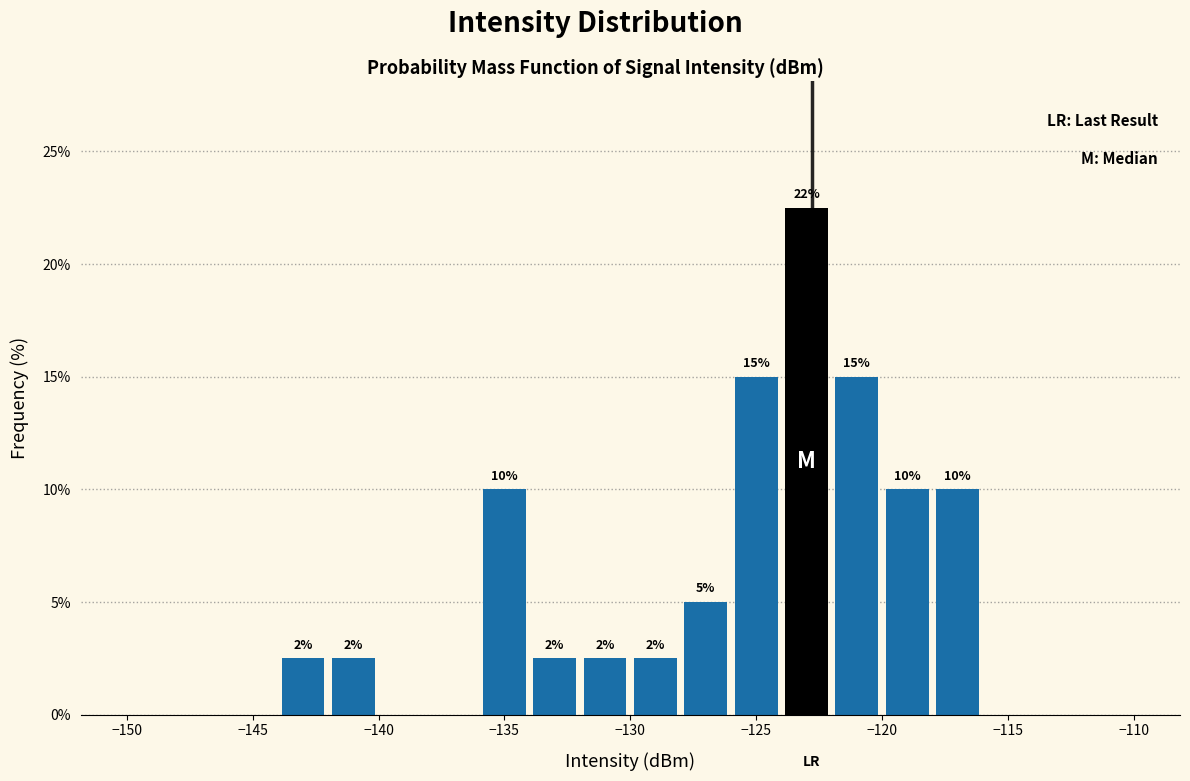

Which range on the x-axis has the tallest bar?

-124 to -122